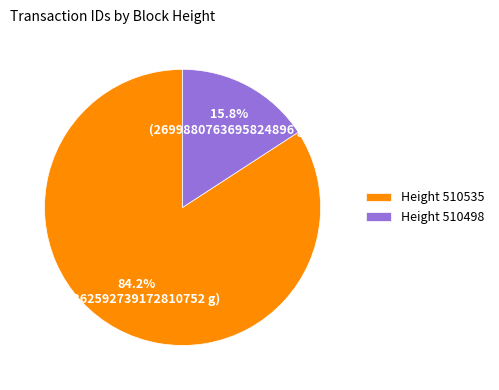

Rank the categories by value from lowest to highest.

Height 510498, Height 510535